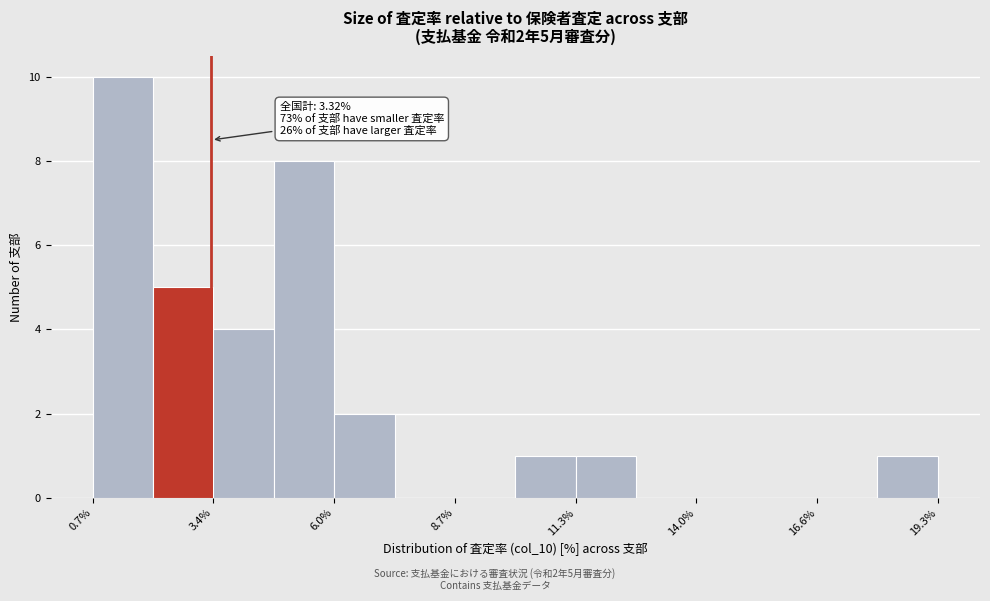

Read against the x-axis, roughly where is the centre of the tallest bar?

1.5